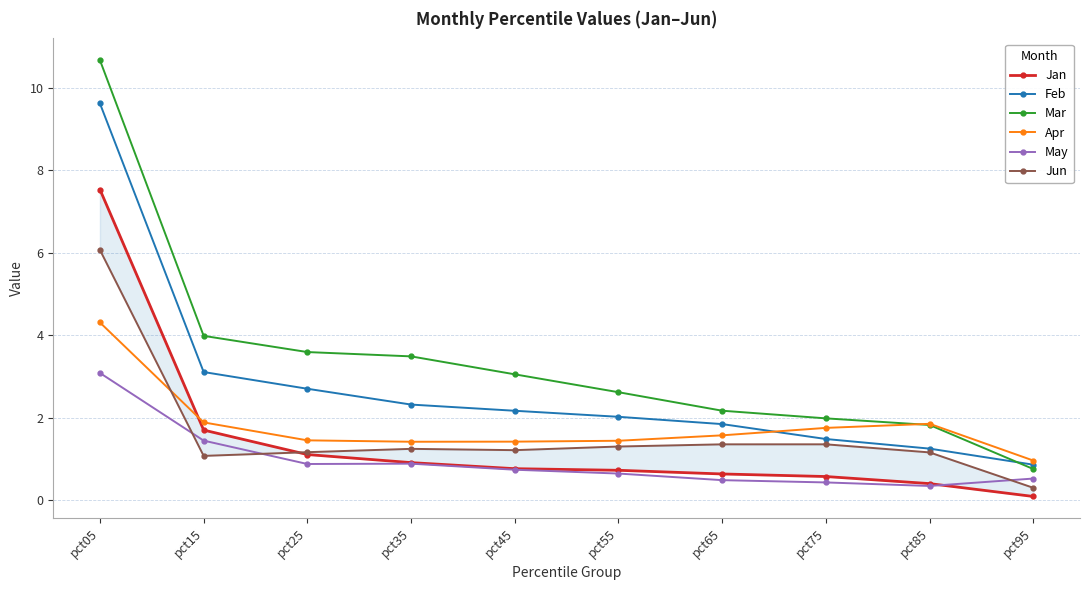

Which series changed the most between pct65 and pct85?

Feb